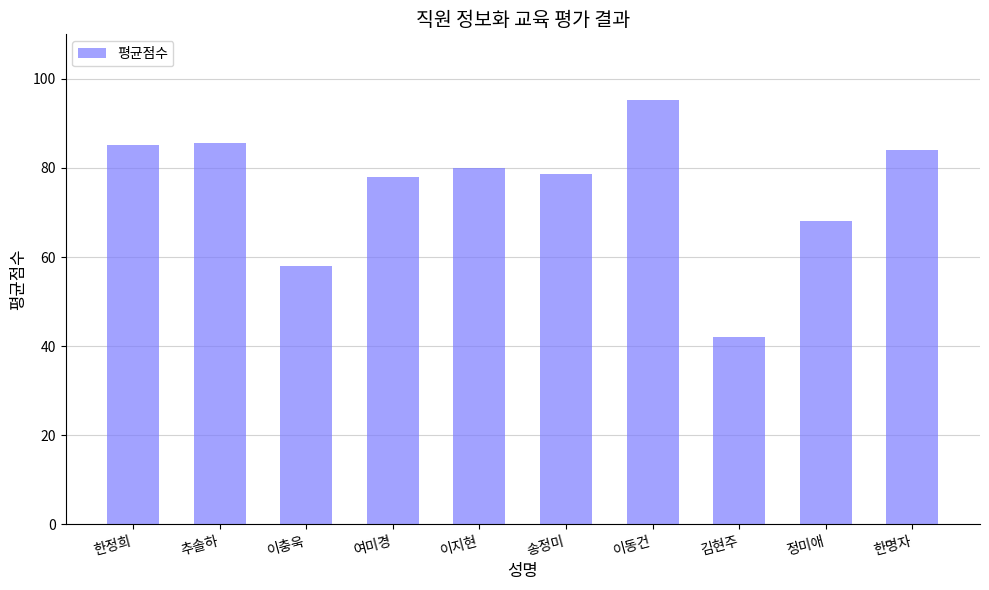

At which label does the data first exceed 80?

한정희